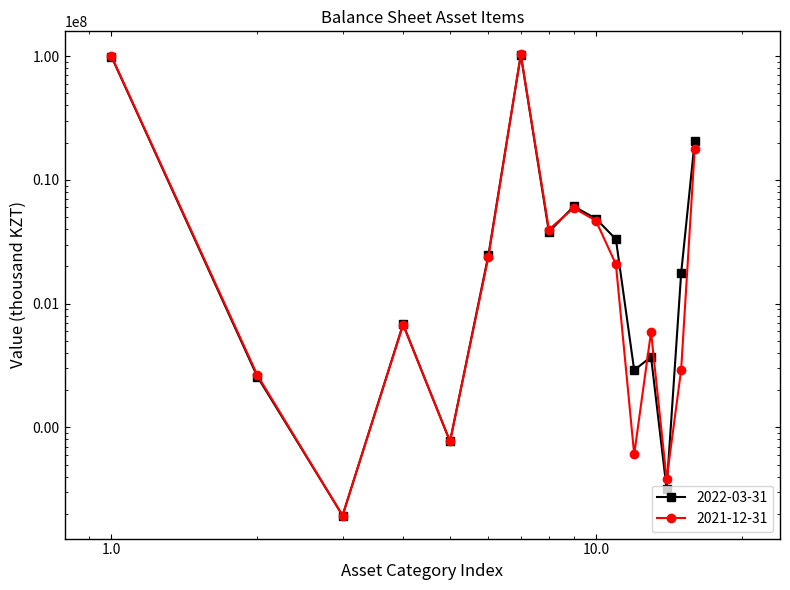

What is the lowest value of the 2022-03-31 series?

19432